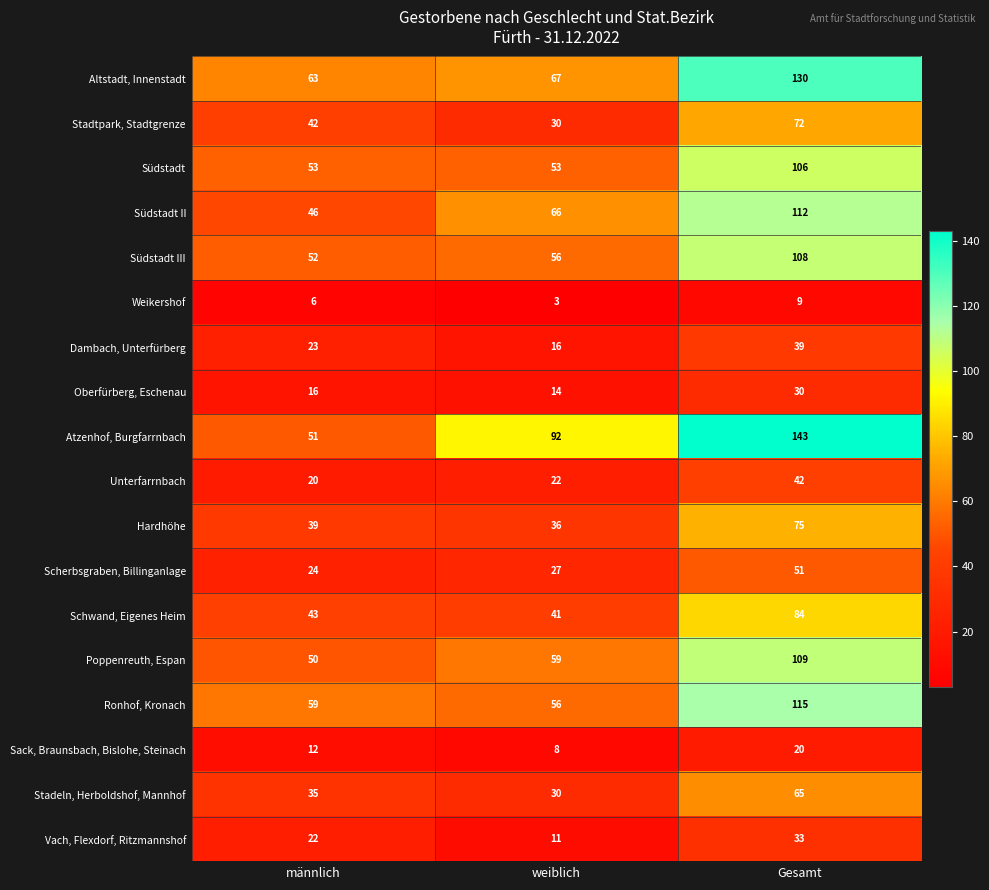

At how many categories does at least one series exceed 35?

3